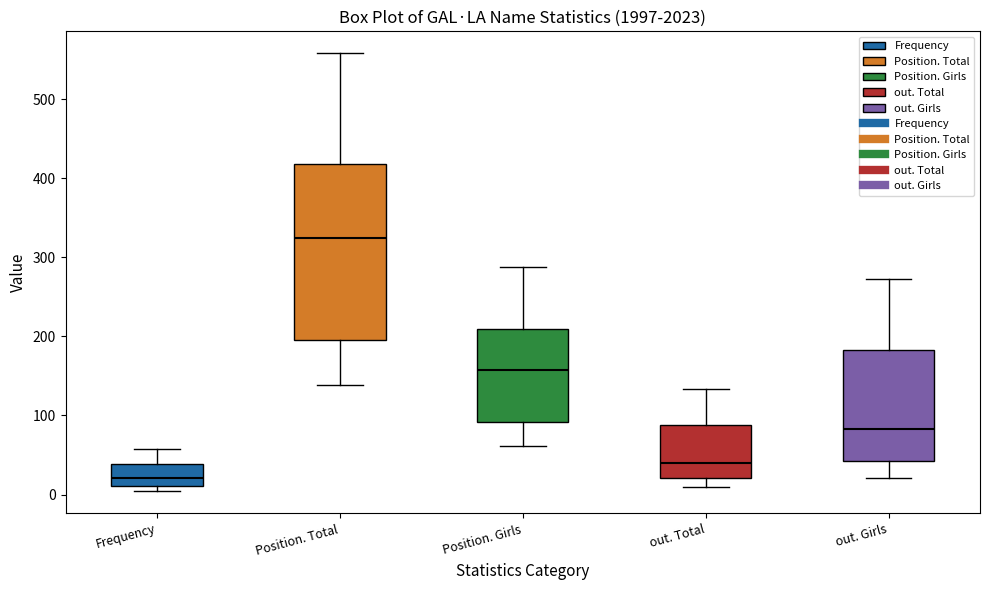

Reading left to right, transcribe this box plot: for each box, give where its median line is, the range the box spans, and where its two whiskers end, as read against the y-axis. The values are not printed on the chart, so give them approximately, as read against the axis.

Frequency: median 20, box 10 to 40, whiskers 0 to 60
Position. Total: median 320, box 200 to 420, whiskers 140 to 560
Position. Girls: median 160, box 90 to 210, whiskers 60 to 290
out. Total: median 40, box 20 to 90, whiskers 10 to 130
out. Girls: median 80, box 40 to 180, whiskers 20 to 270